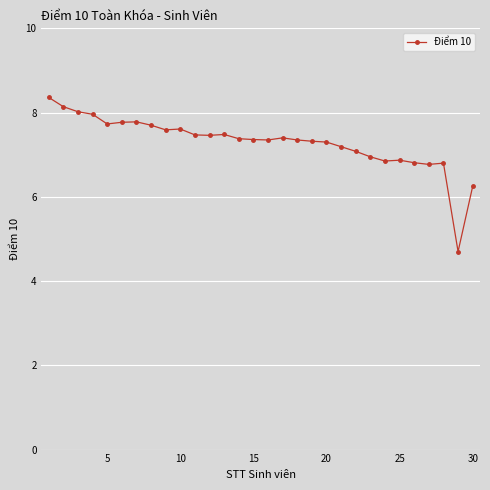

How many data points does each series have?

30